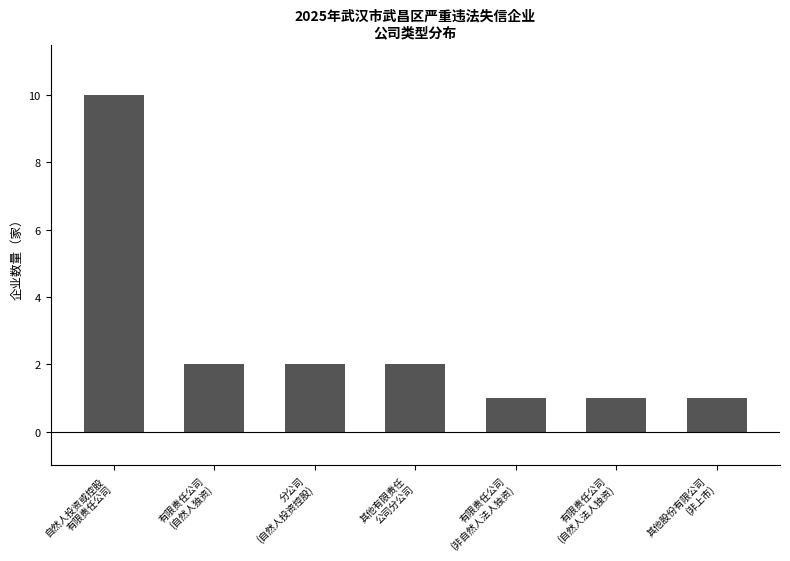

Reading left to right, list all the values displayed in this chart.

10	2	2	2	1	1	1